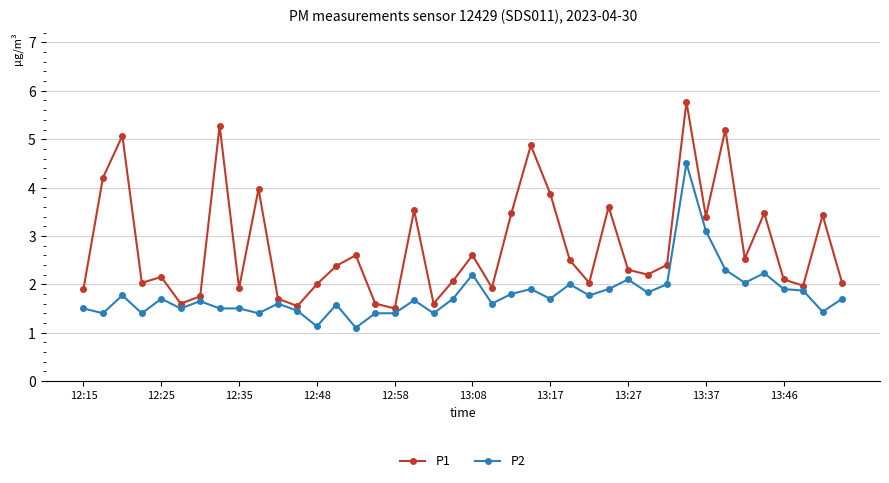

Which series has the largest total across all categories?

P1